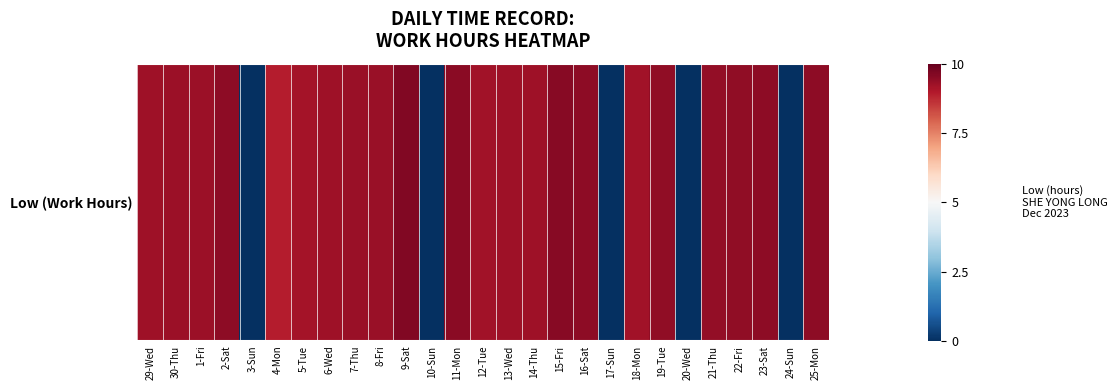

Reading left to right, extract all data points from this chart.

9.2	9.3	9.3	9.5	0.0	8.9	9.2	9.2	9.3	9.3	9.6	0.0	9.5	9.2	9.2	9.2	9.5	9.5	0.0	9.2	9.4	0.0	9.4	9.4	9.5	0.0	9.5